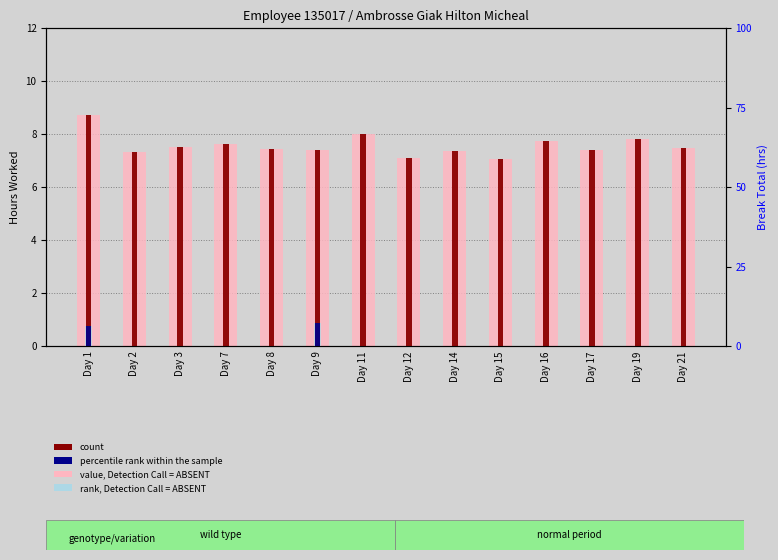

What is the average value of the value, Detection Call = ABSENT series?

7.6